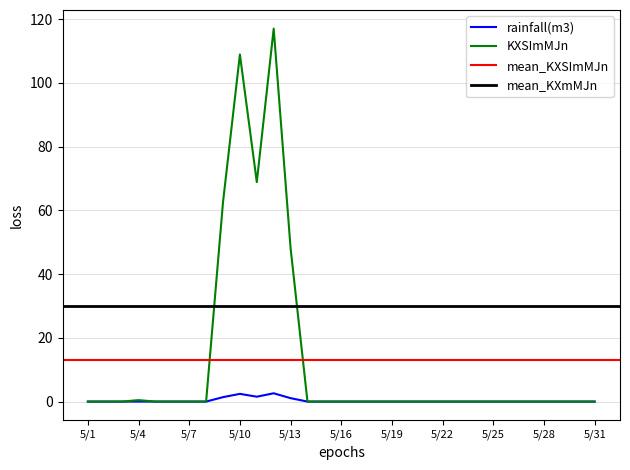

Where is the first local minimum for KXSImMJn?

5/11